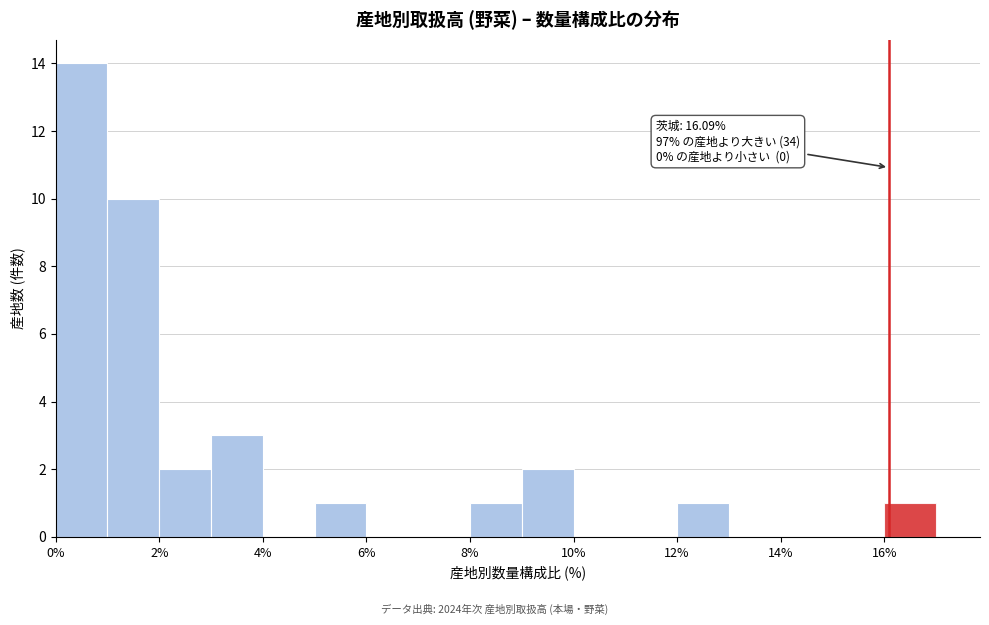

Over which range of the x-axis is the bar tallest?

0 to 1